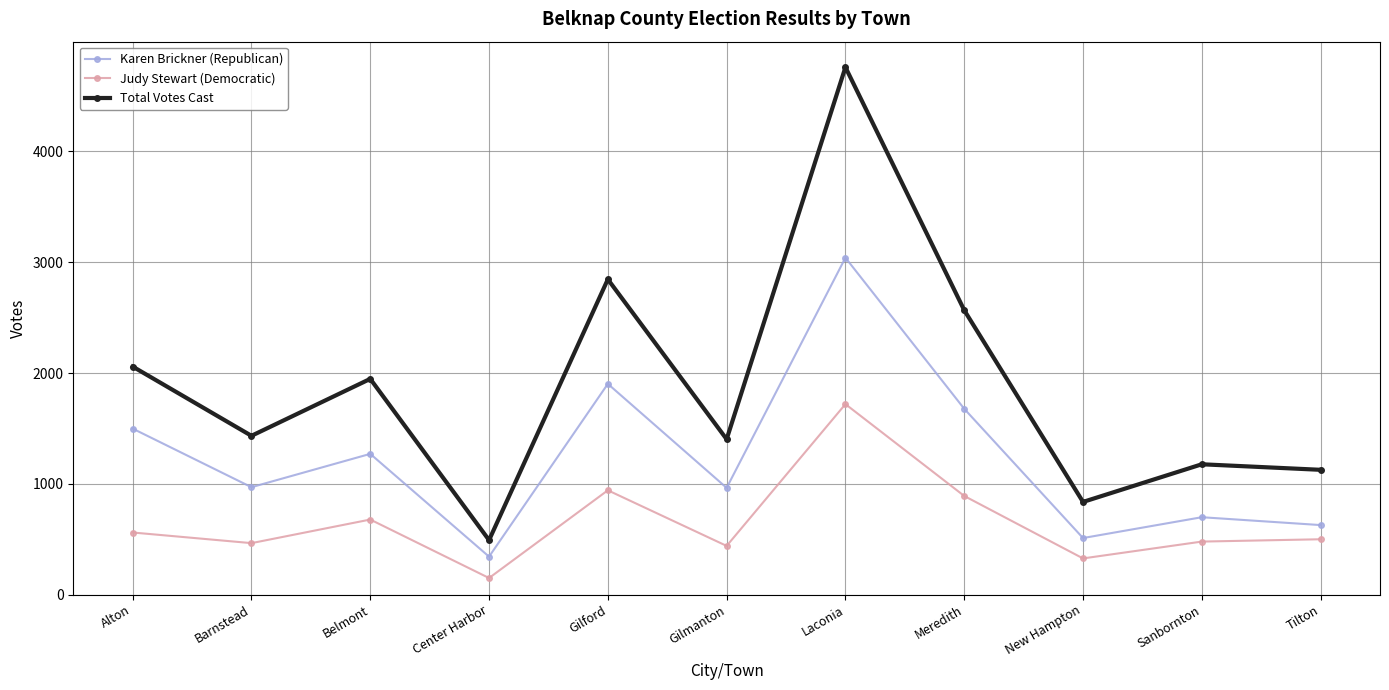

How many data points does each series have?

11